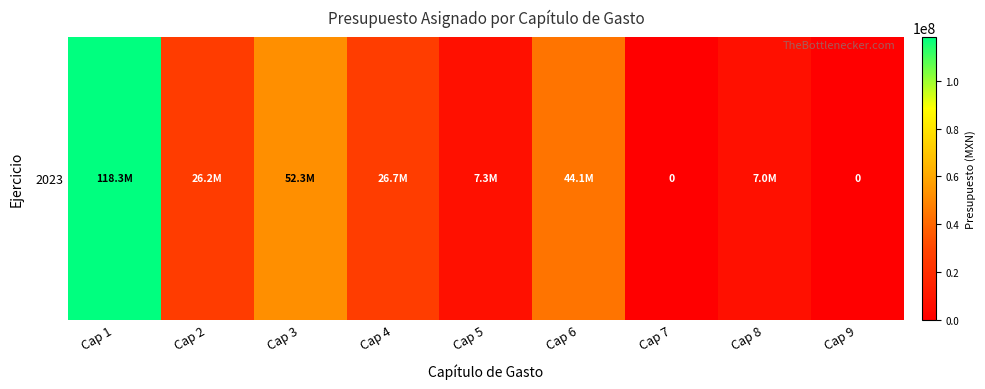

Reading right to left, list all the values displayed in this chart.

0.0	7000000.0	0.0	44077000.0	7262427.8	26652780.7	52311192.5	26227910.9	118277300.9